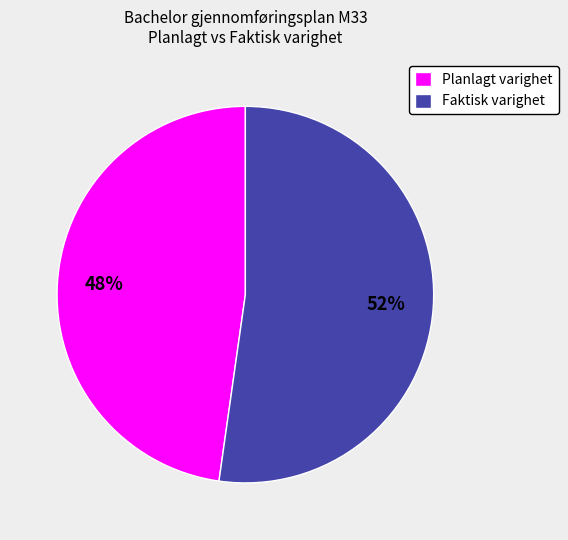

How many slices are in this pie chart?

2